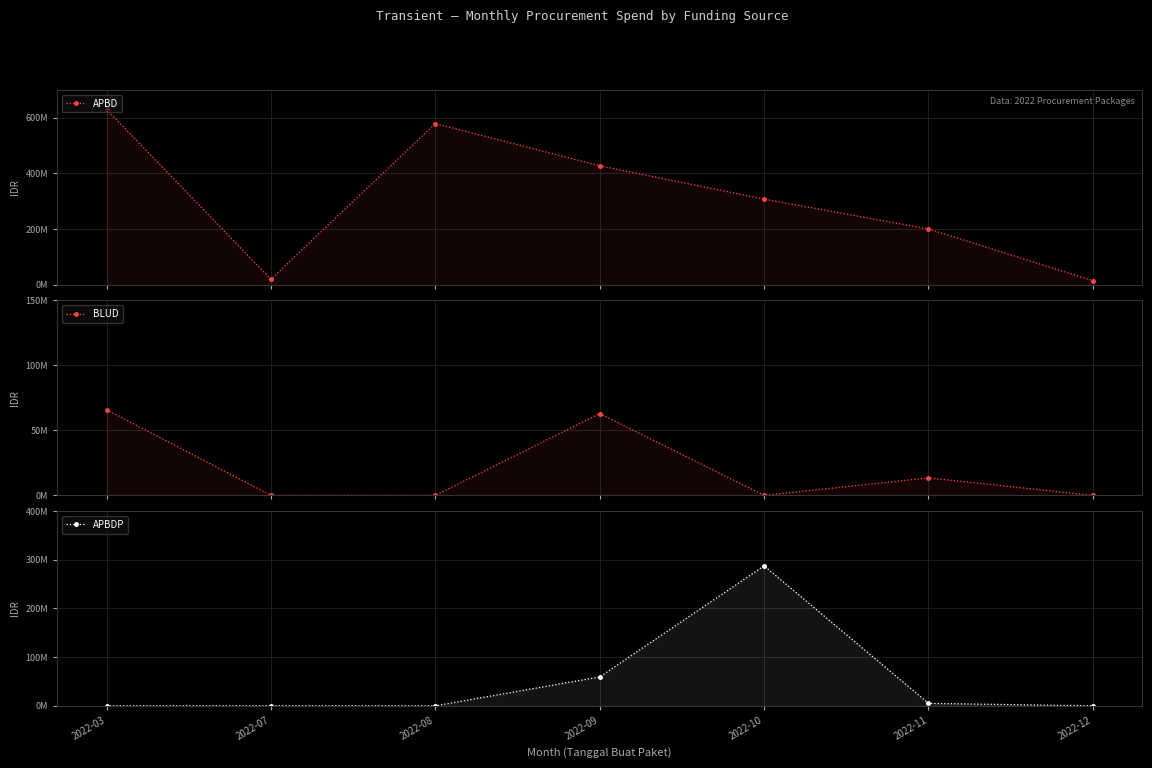

The BLUD series shows -21789878 at 2022-10. True or false?

False